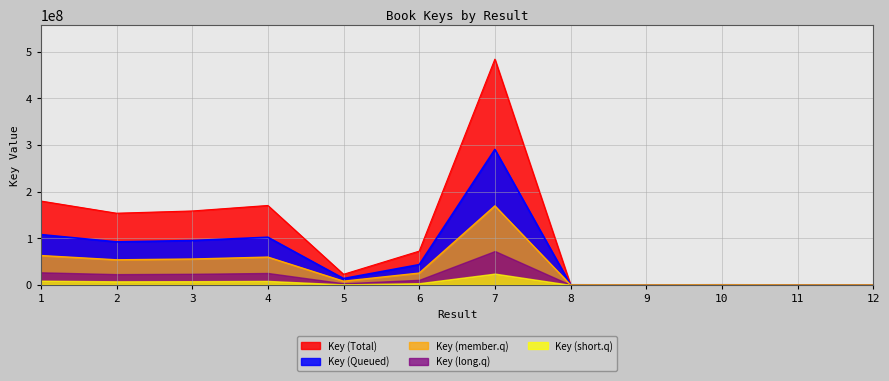

Which has a higher value, 1 or 9?

1